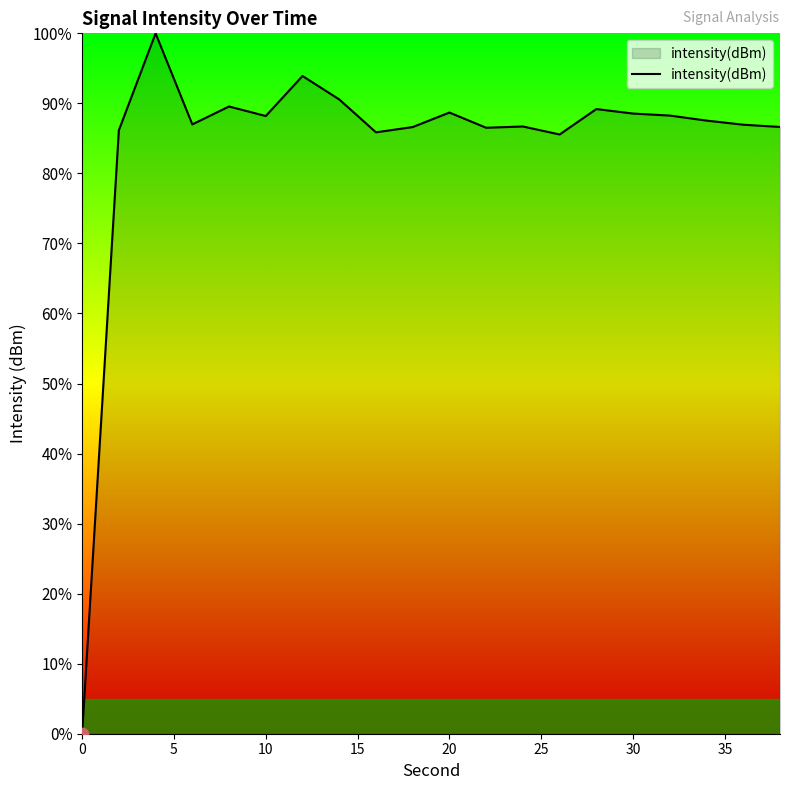

What is the maximum value shown in the chart?

100.0